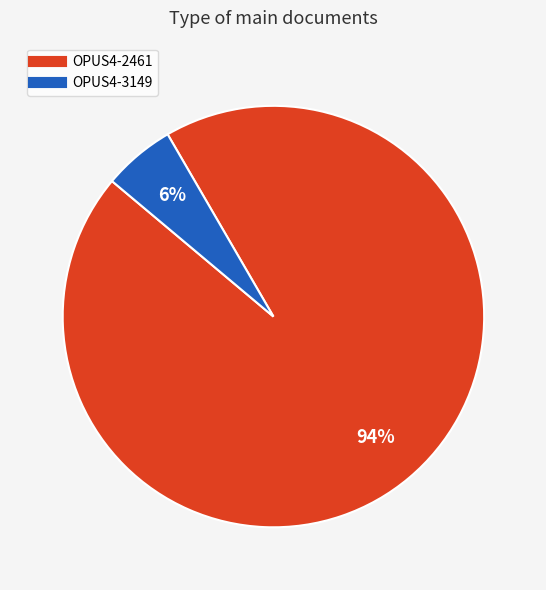

How many slices are in this pie chart?

2